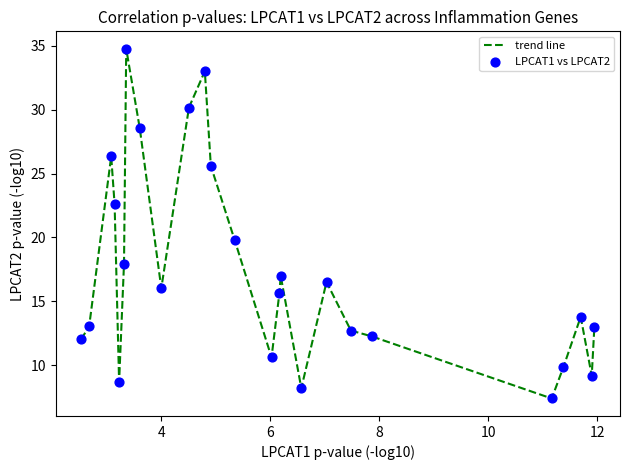

What is the smallest value displayed?

7.4